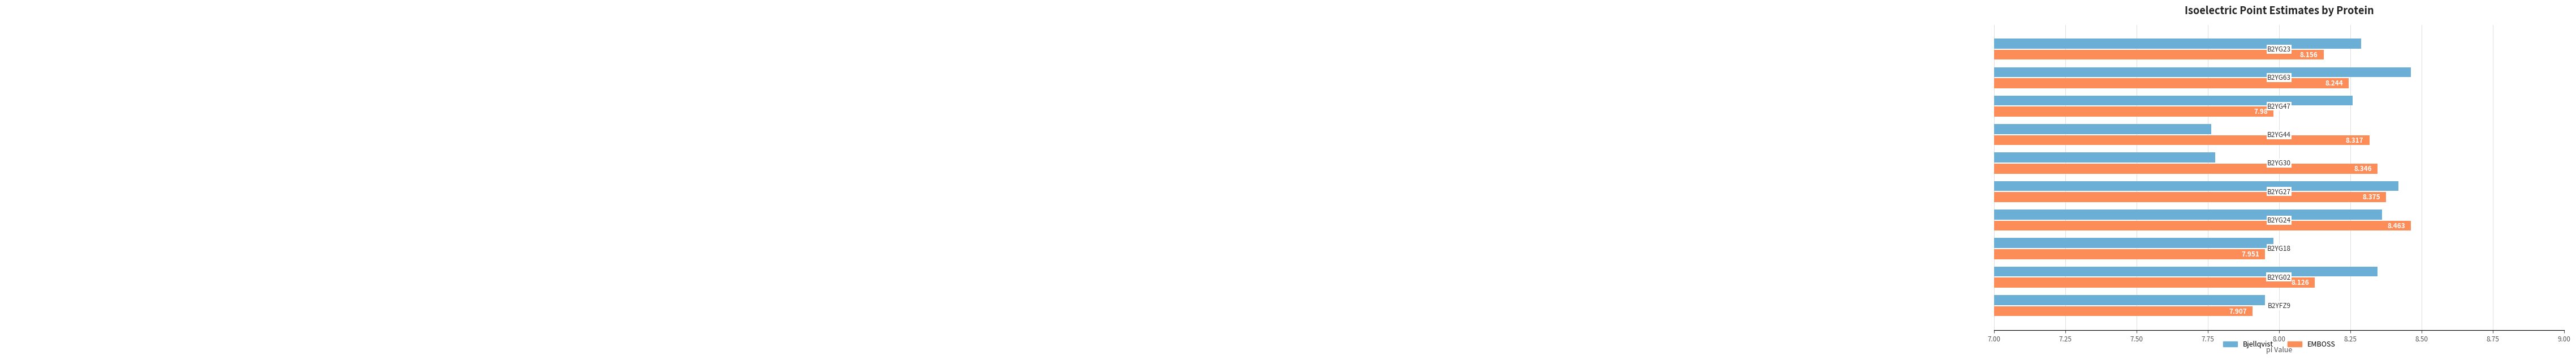

How many data points in Bjellqvist are above 8?

6